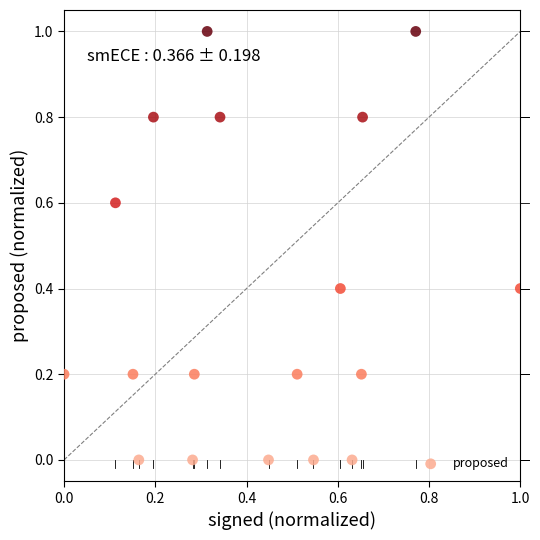

What is the range of X values (max minus min)?

1.0